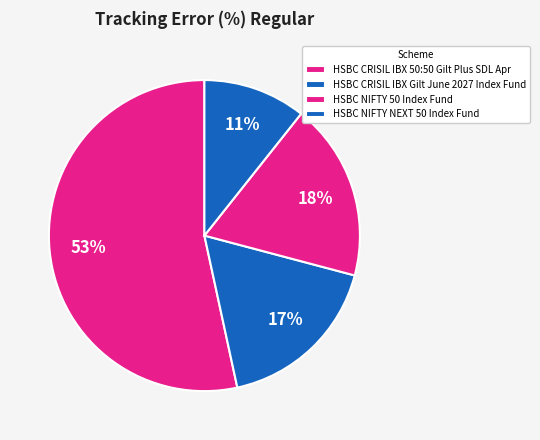

Is it true that HSBC CRISIL IBX Gilt June 2027 Index Fund is 28% of the pie?

False